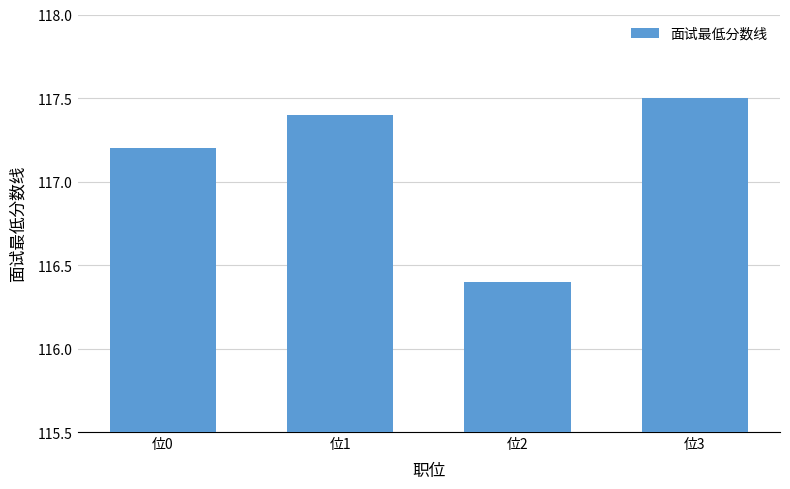

At which label does the data first exceed 117?

位0